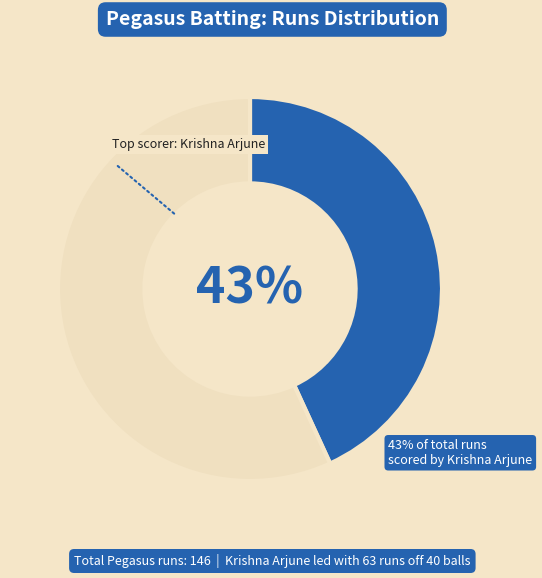

Is there any slice that represents more than half of the pie?

Yes